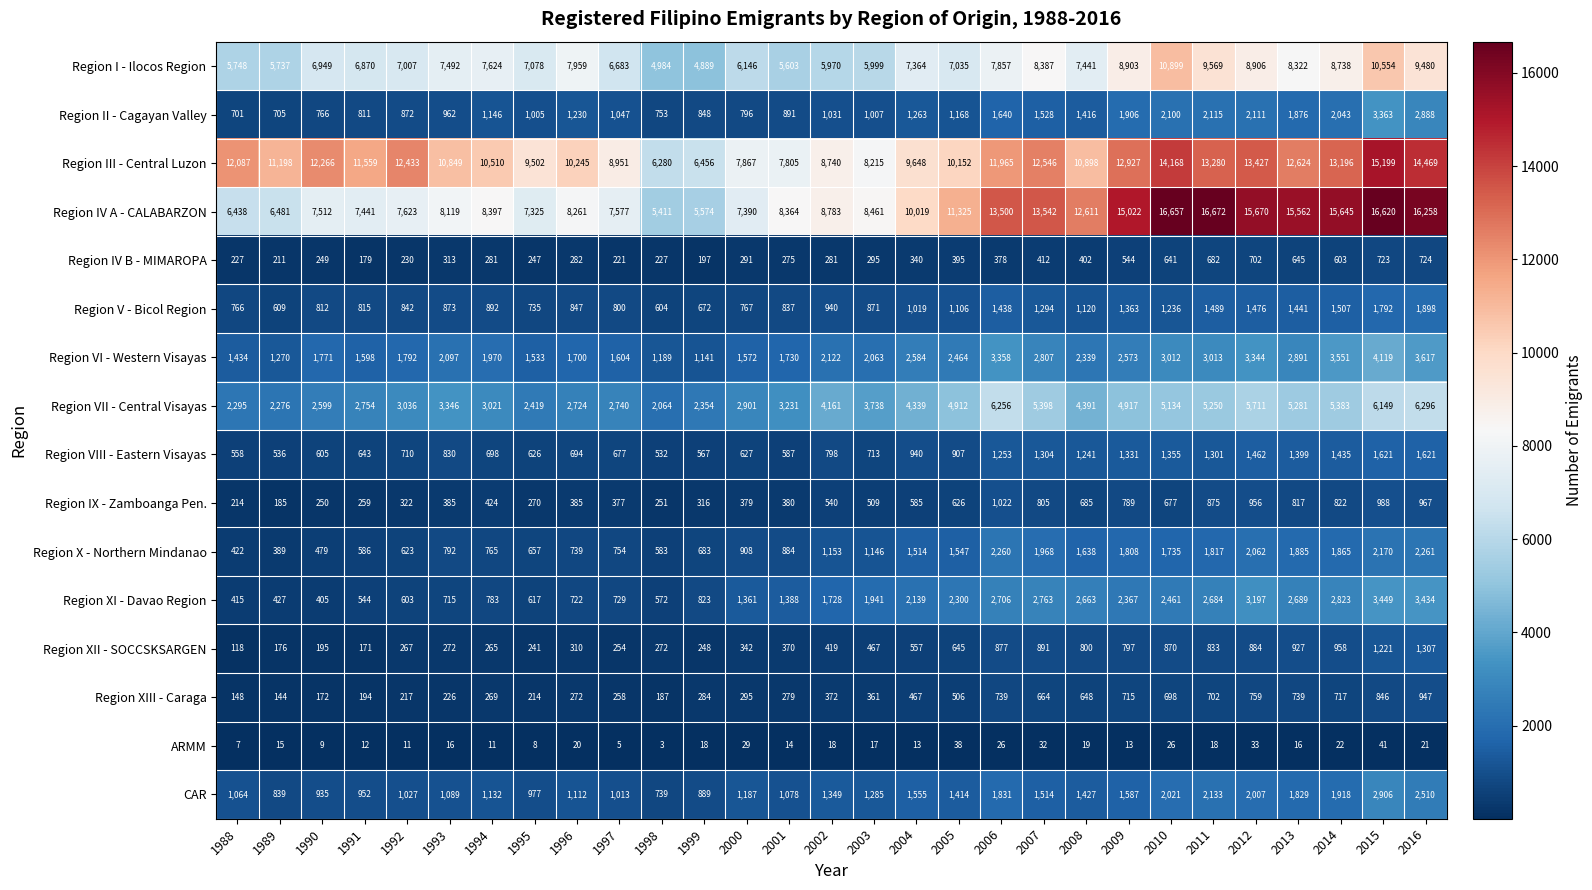

At which category does the chart reach its peak across all series?

2011